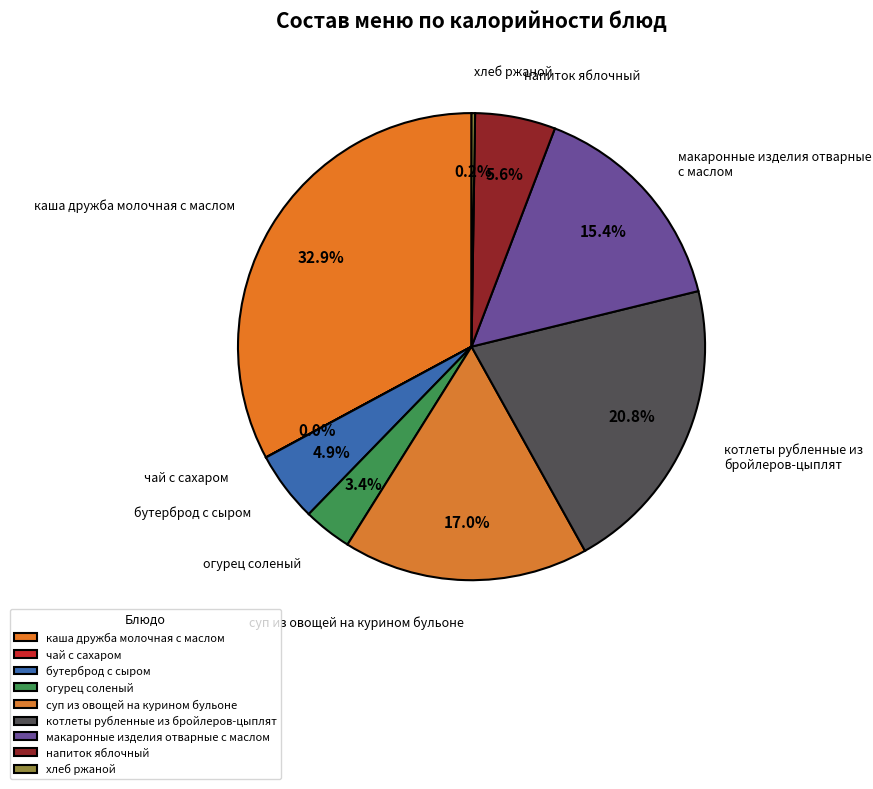

To the nearest percent, what is the difference between the бутерброд с сыром and напиток яблочный slice percentages?

1%